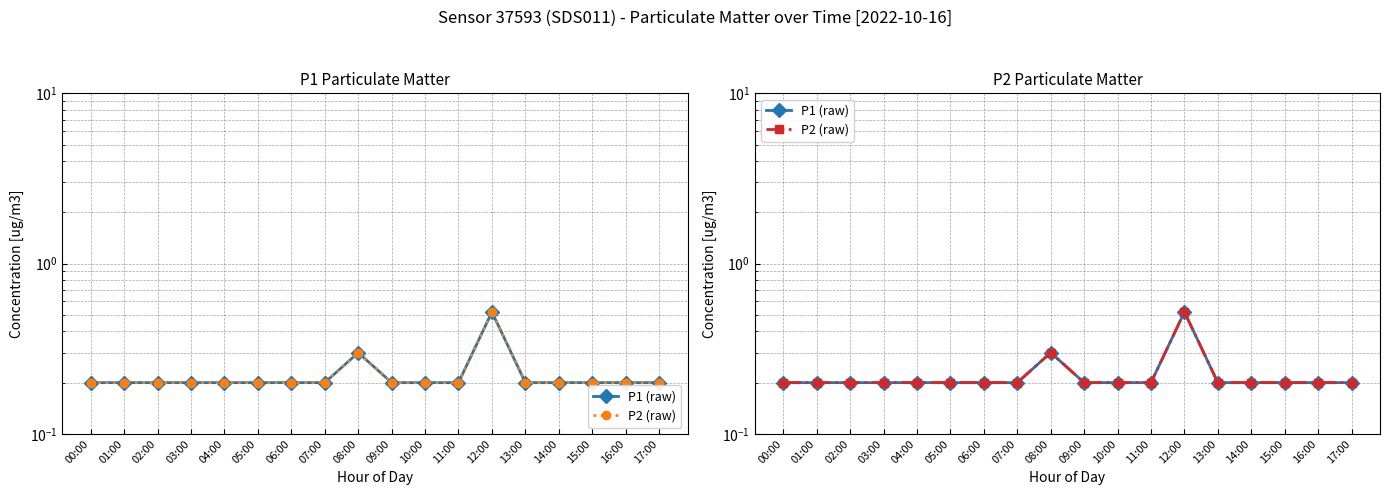

The P2 (raw) series shows 0.2 at 05:00. True or false?

True